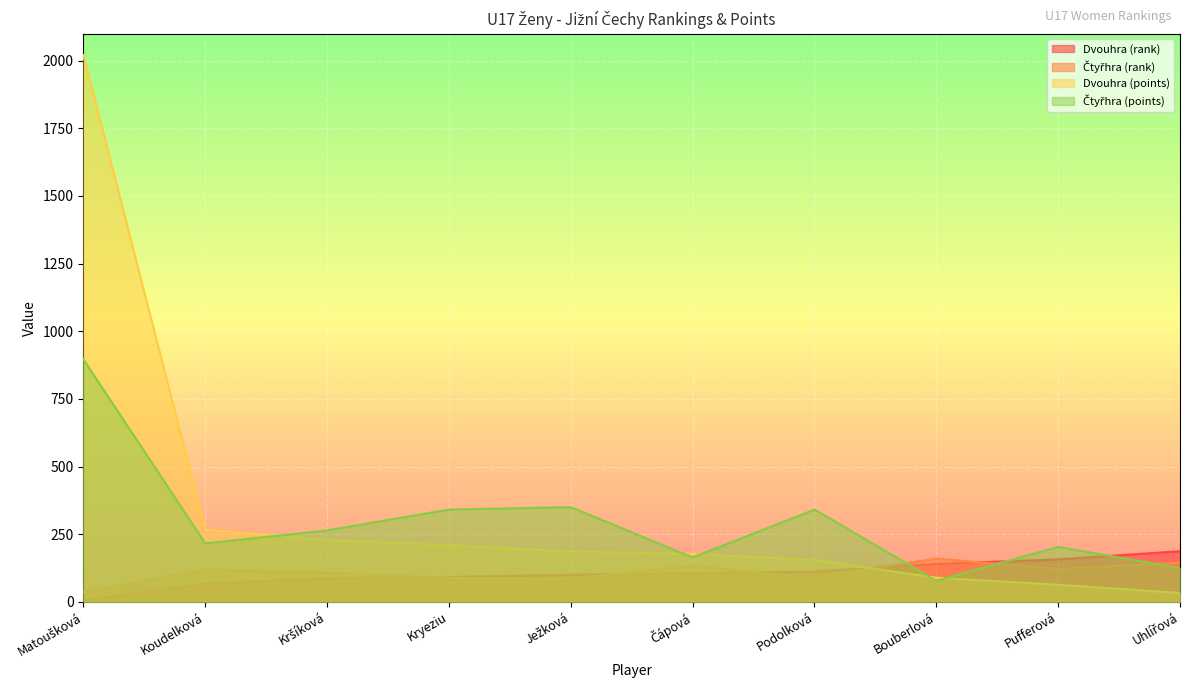

True or false: Čtyřhra (points) has a value of 350 at Ježková.

True